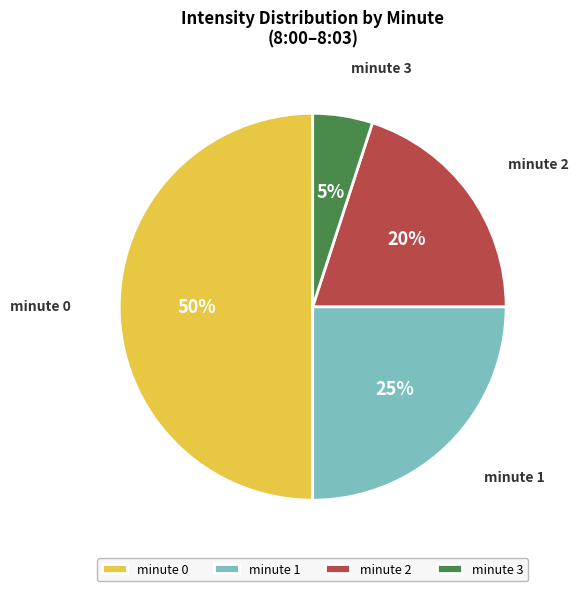

What is the largest slice in the pie chart?

minute 0